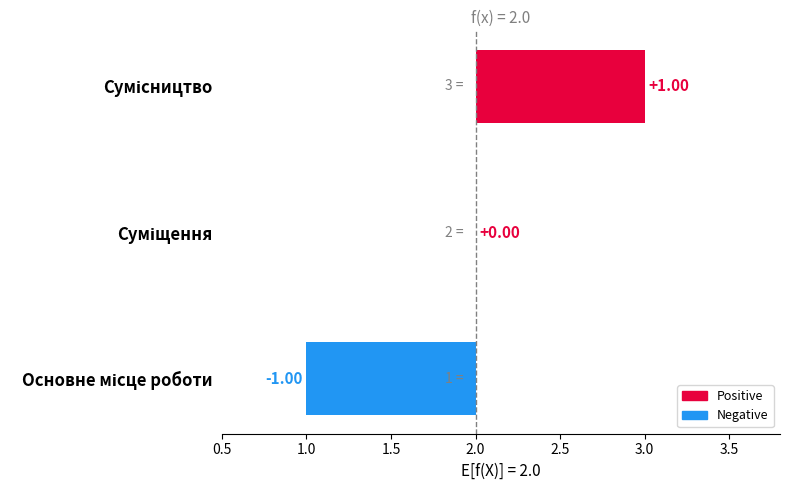

Does the chart contain any negative values?

Yes